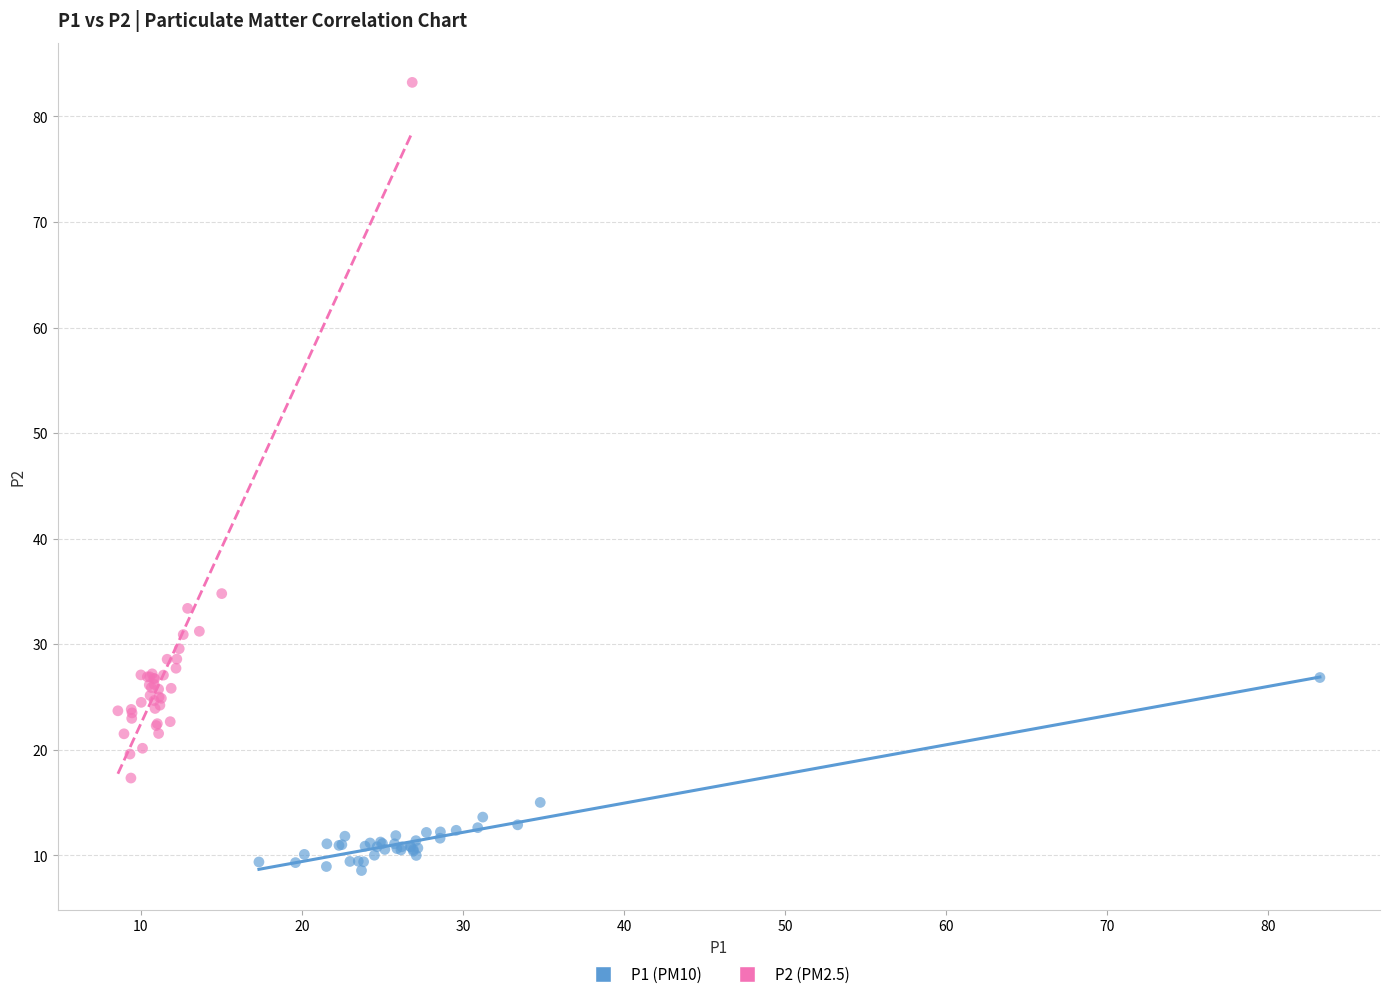

Which series reaches the minimum Y coordinate?

P1 (PM10)